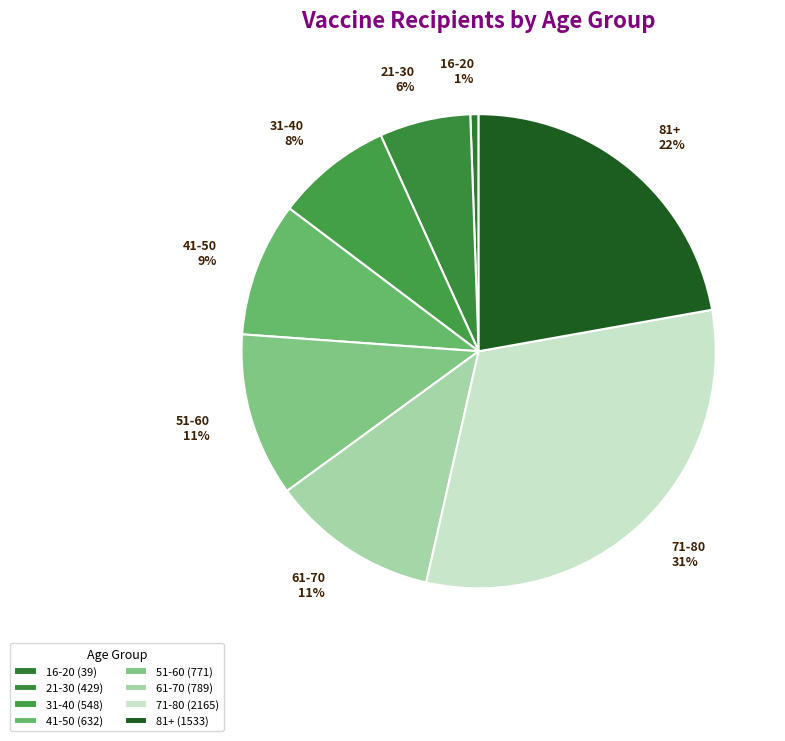

Do 71-80 and 51-60 together represent more than half of the pie?

No